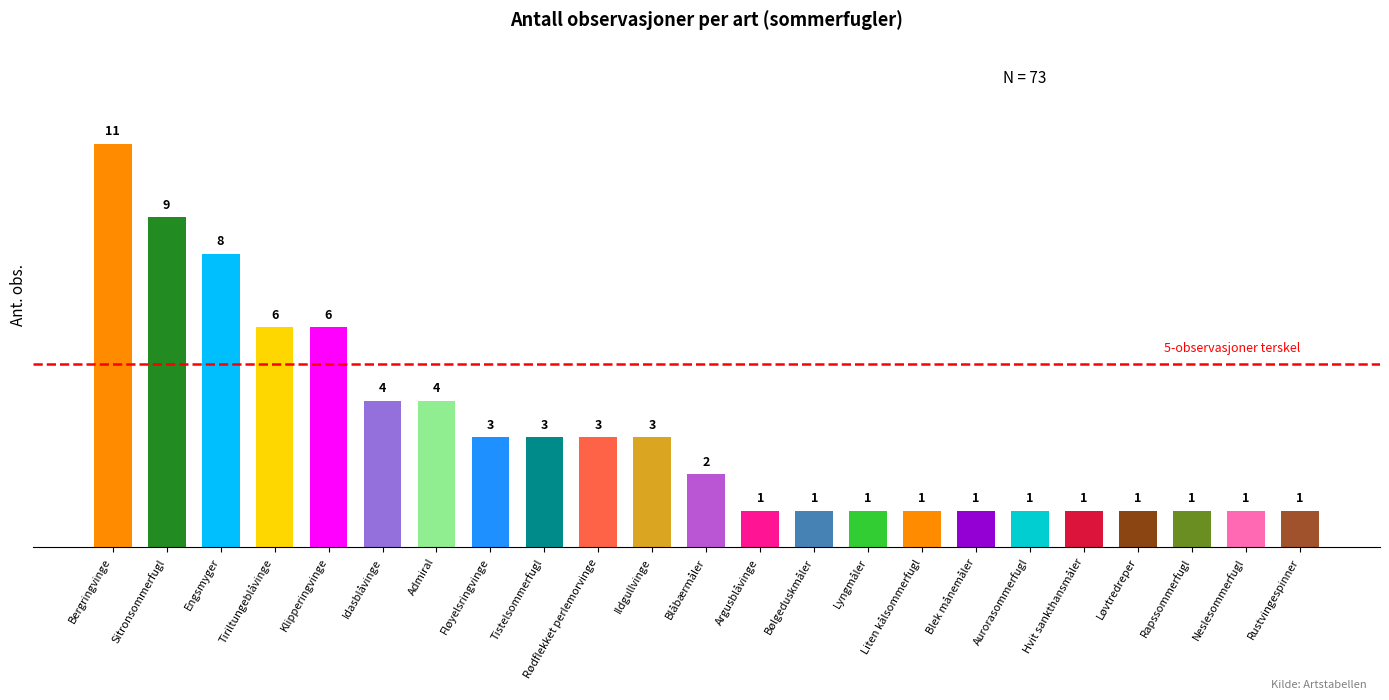

Reading left to right, what are all the values shown in this chart?

Bergringvinge=11	Sitronsommerfugl=9	Engsmyger=8	Tiriltungeblåvinge=6	Klipperingvinge=6	Idasblåvinge=4	Admiral=4	Fløyelsringvinge=3	Tistelsommerfugl=3	Rødflekket perlemorvinge=3	Ildgullvinge=3	Blåbærmåler=2	Argusblåvinge=1	Bølgeduskmåler=1	Lyngmåler=1	Liten kålsommerfugl=1	Blek månemåler=1	Aurorasommerfugl=1	Hvit sankthansmåler=1	Løvtredreper=1	Rapssommerfugl=1	Neslesommerfugl=1	Rustvingespinner=1